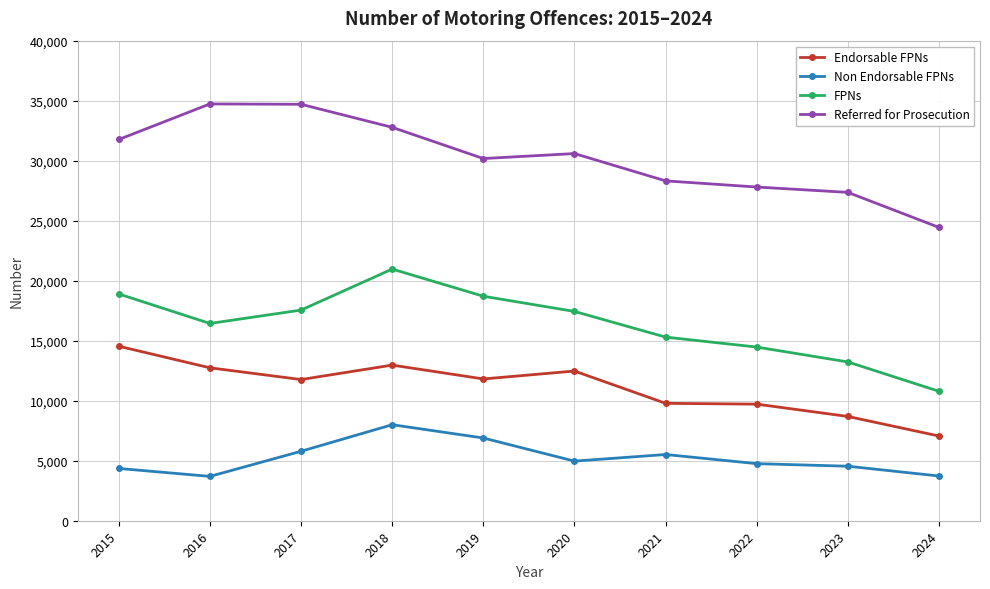

What is the minimum value shown in the chart?

3695